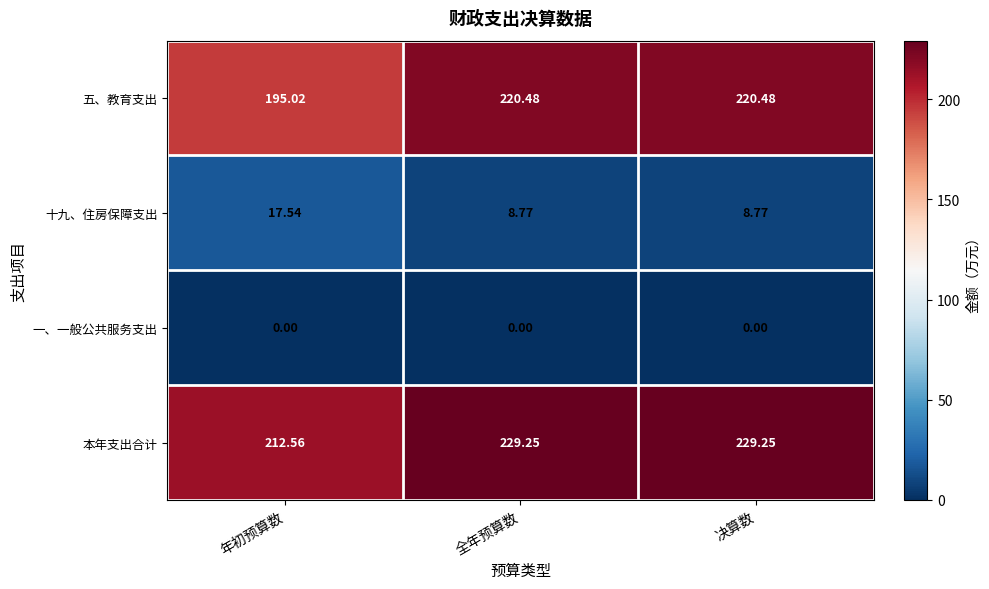

Rank the series at 年初预算数 from lowest to highest value.

一、一般公共服务支出, 十九、住房保障支出, 五、教育支出, 本年支出合计